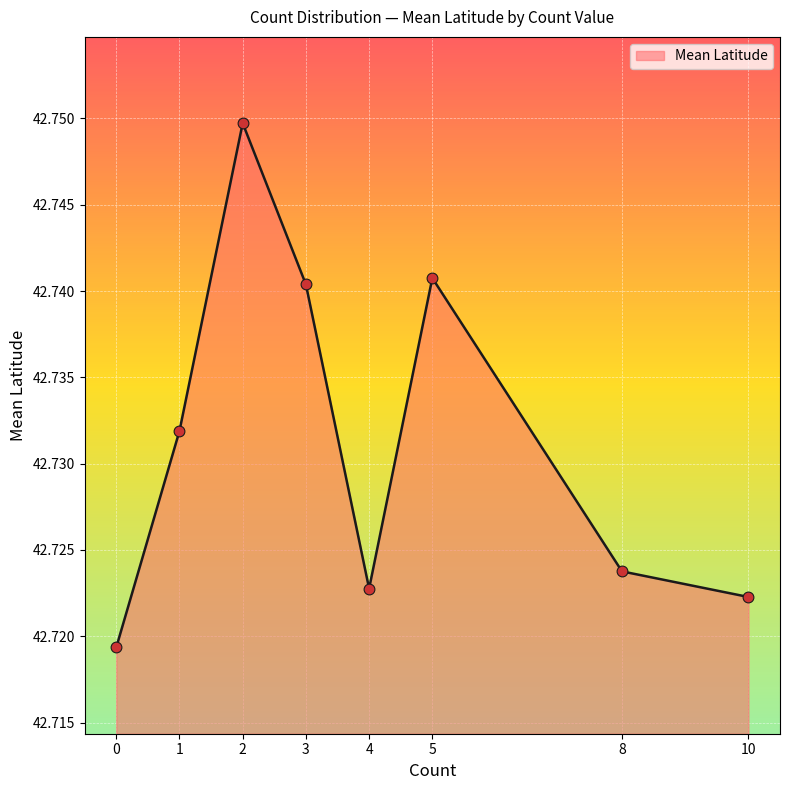

What is the sum of the values at 2 and 0?

85.5